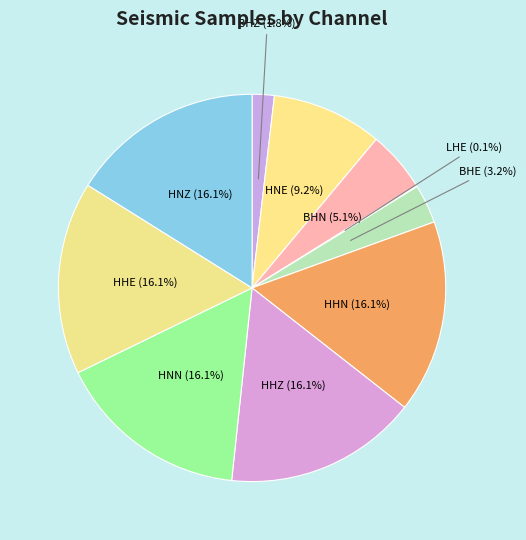

What percentage is the HNZ slice, to the nearest percent?

16%